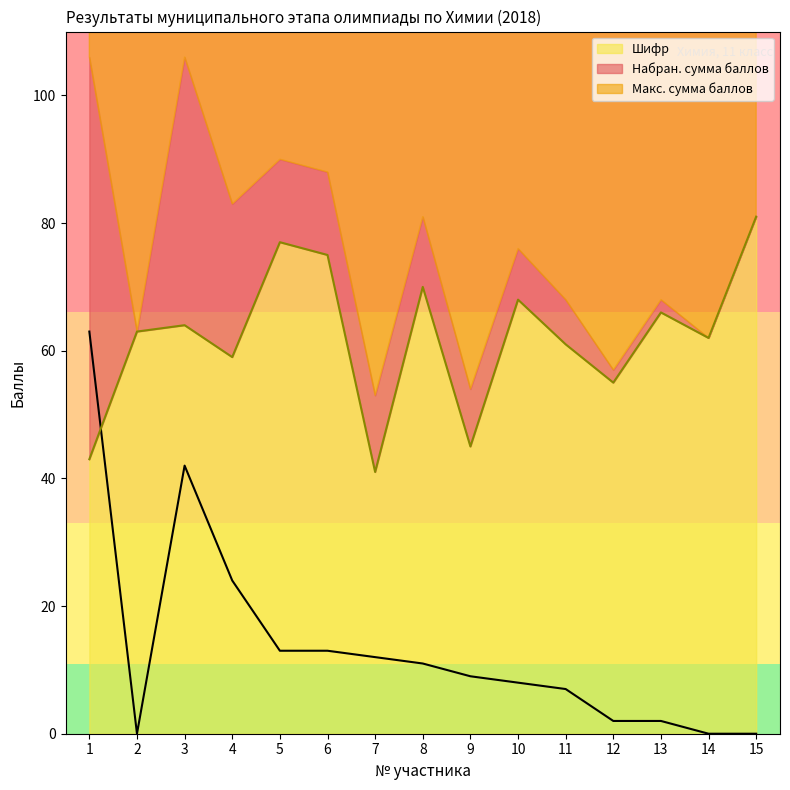

What is the value of the Шифр point at the 1st from the left?

43